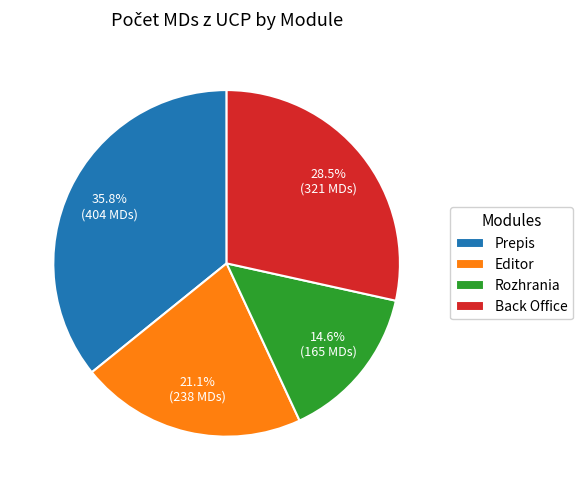

Between Rozhrania and Editor, which is larger?

Editor